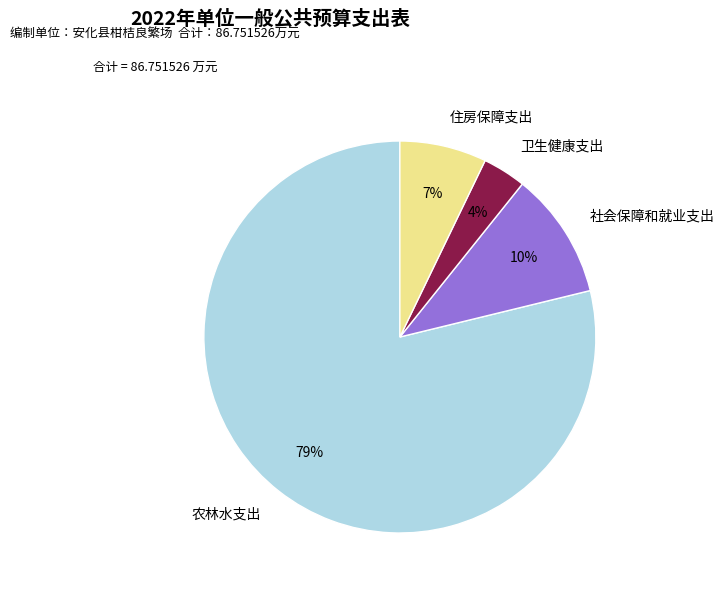

Which slice is the smallest?

卫生健康支出